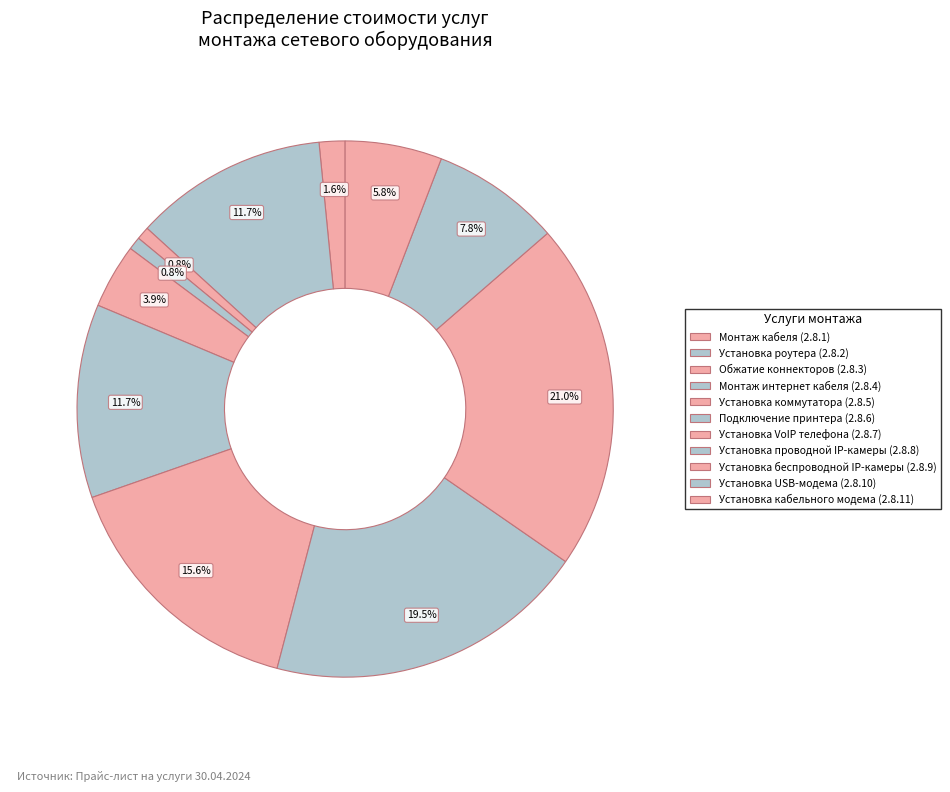

What percentage is the Монтаж интернет кабеля (2.8.4) slice, to the nearest percent?

1%